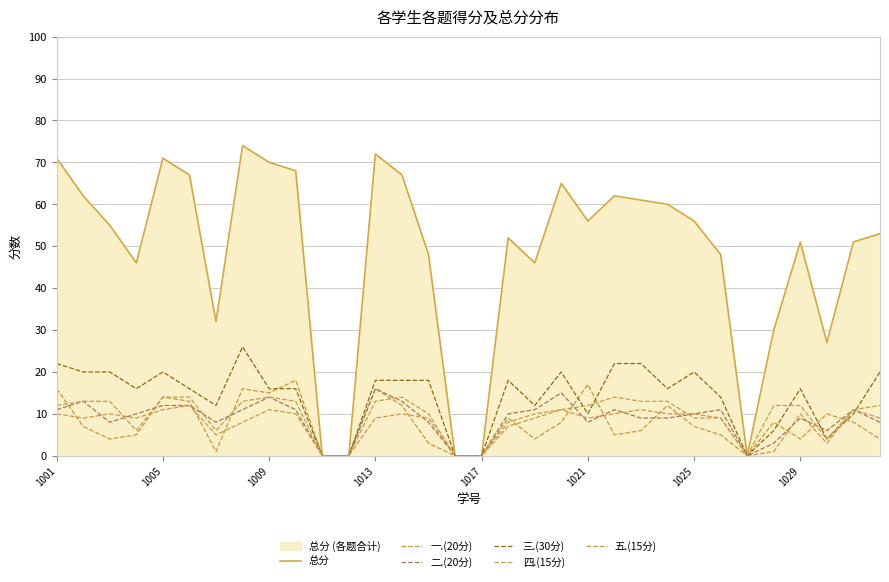

True or false: 一.(20分) and 总分 intersect in this chart.

False